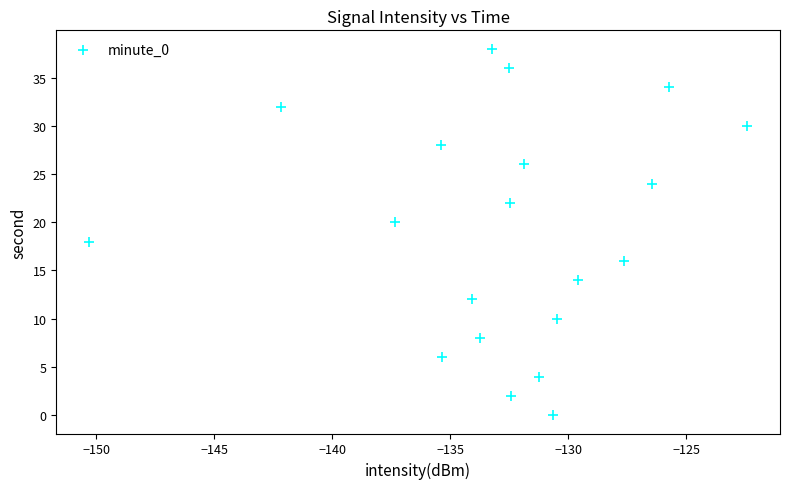

What is the range of Y values (max minus min)?

38